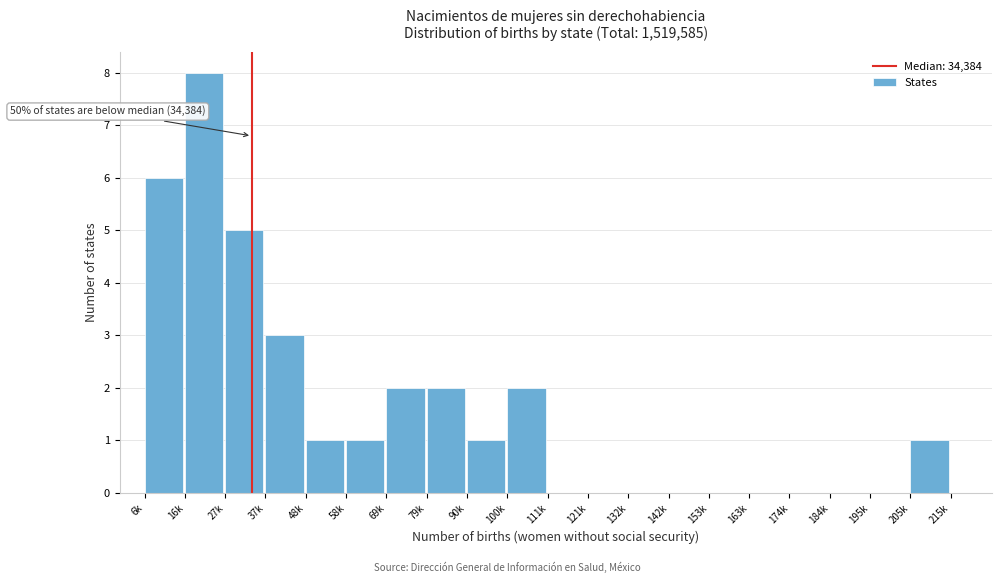

Reading left to right, what are all the values shown in this chart?

6k=6	16k=8	27k=5	37k=3	48k=1	58k=1	69k=2	79k=2	90k=1	100k=2	111k=0	121k=0	132k=0	142k=0	153k=0	163k=0	174k=0	184k=0	195k=0	205k=1